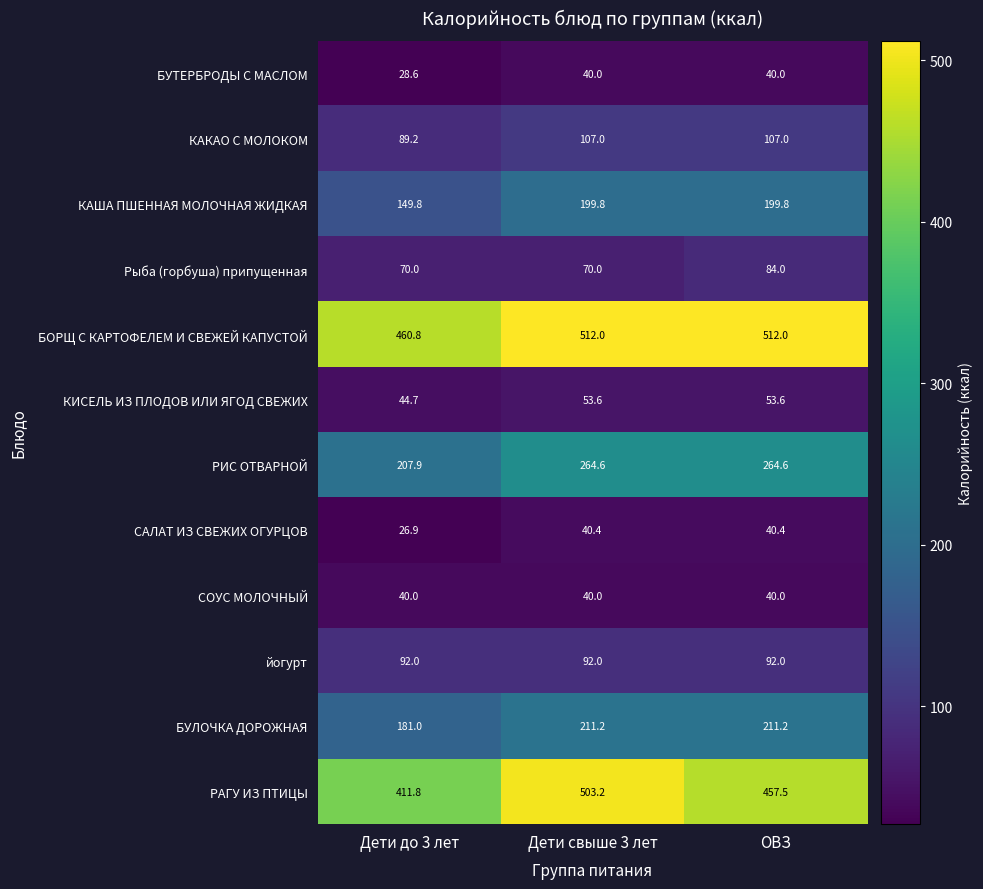

How many distinct data groups are displayed?

12